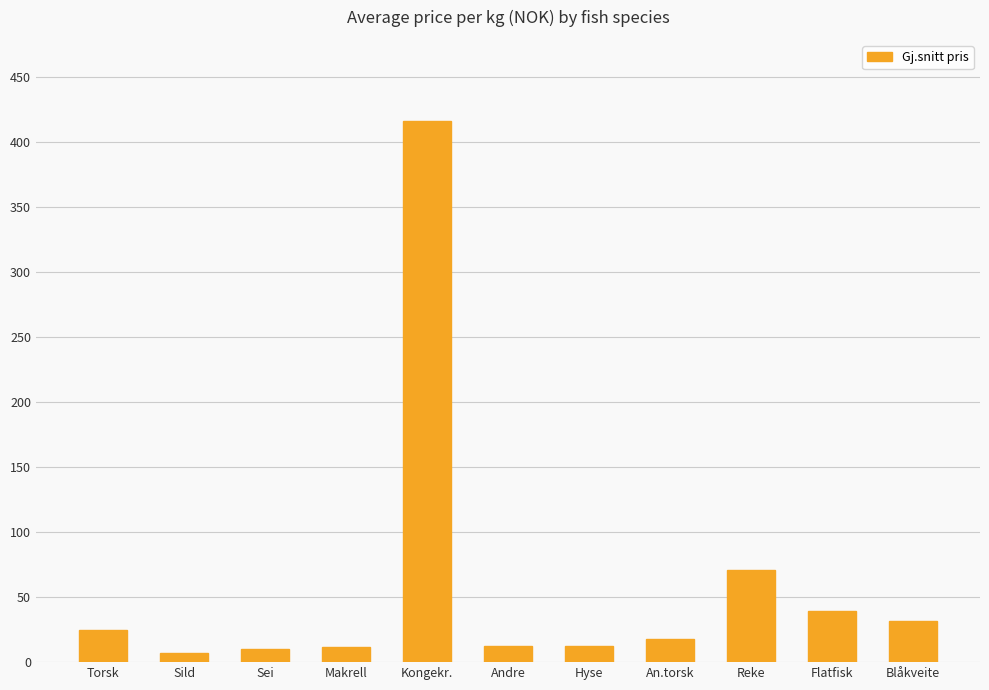

What is the ratio of the value at Hyse to the value at Makrell?

1.1